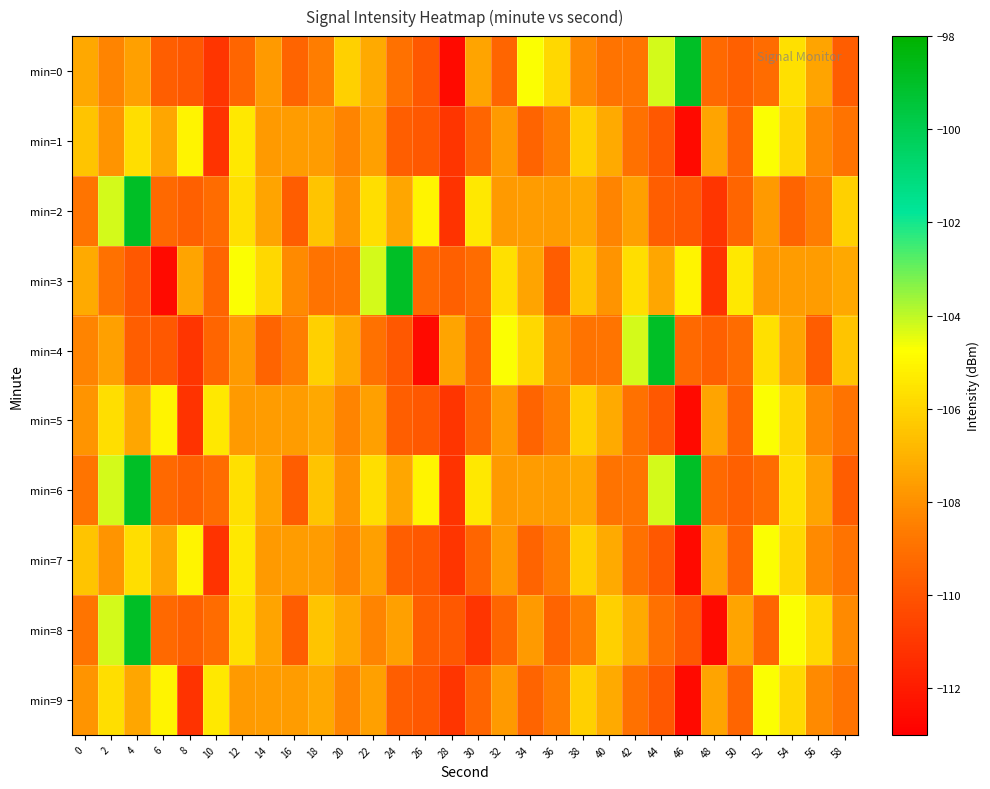

What is the total value across all series at 56?

-1079.4